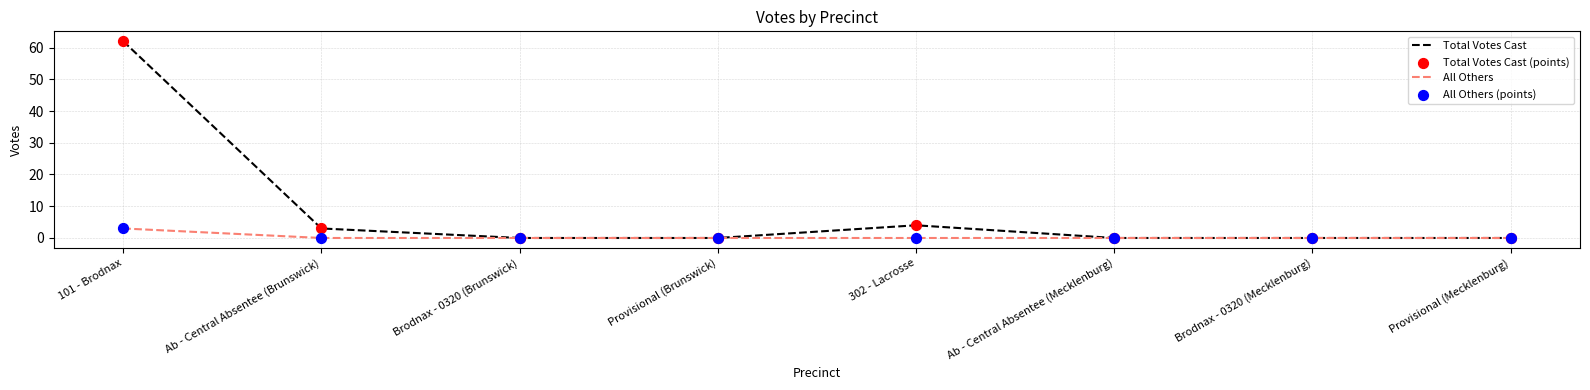

Which series has the widest spread of values?

Total Votes Cast